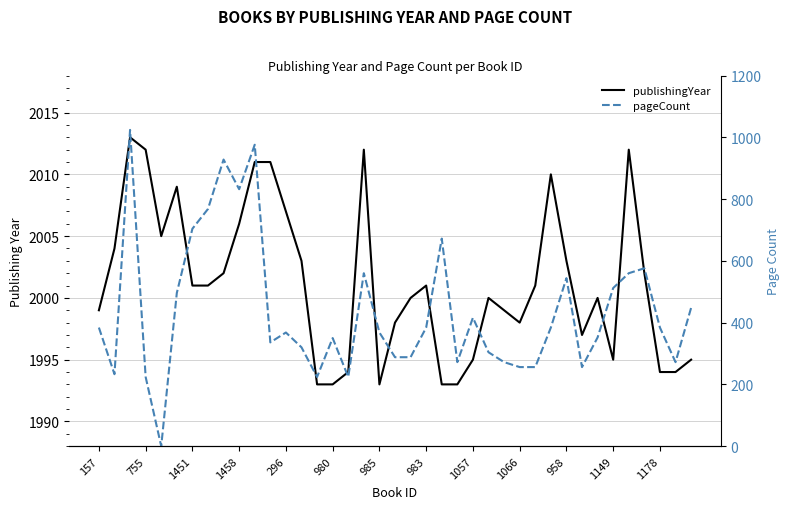

What is the difference between the pageCount values at 1057 and 13?

608